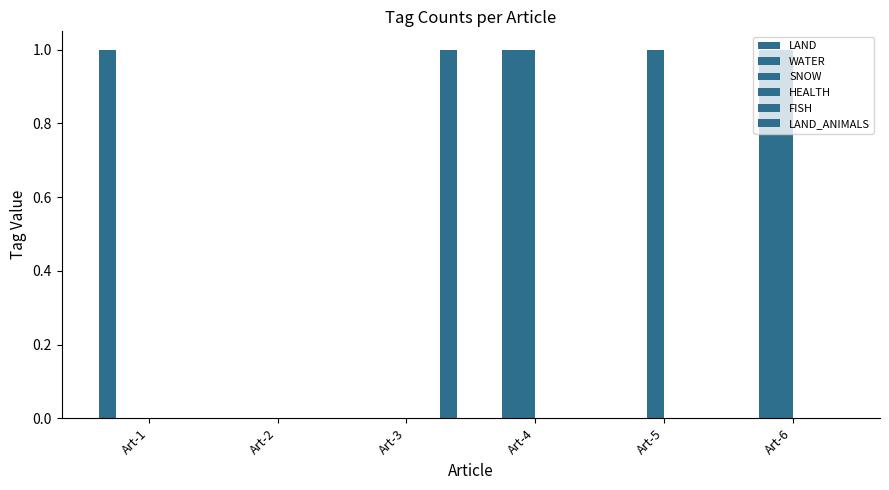

At which label does LAND_ANIMALS reach its peak?

Art-3